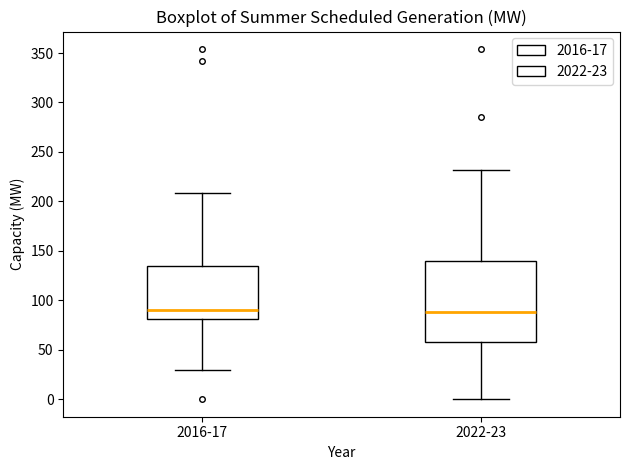

Where does the median line of the box for 2016-17 sit on the y-axis? The values are not printed on the chart, so give them approximately, as read against the axis.

90